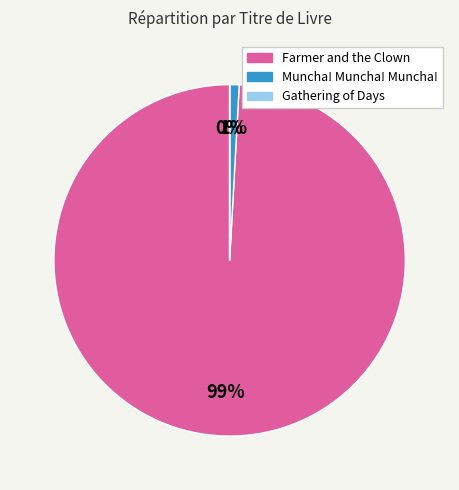

To the nearest percent, what portion does Farmer and the Clown represent?

99%